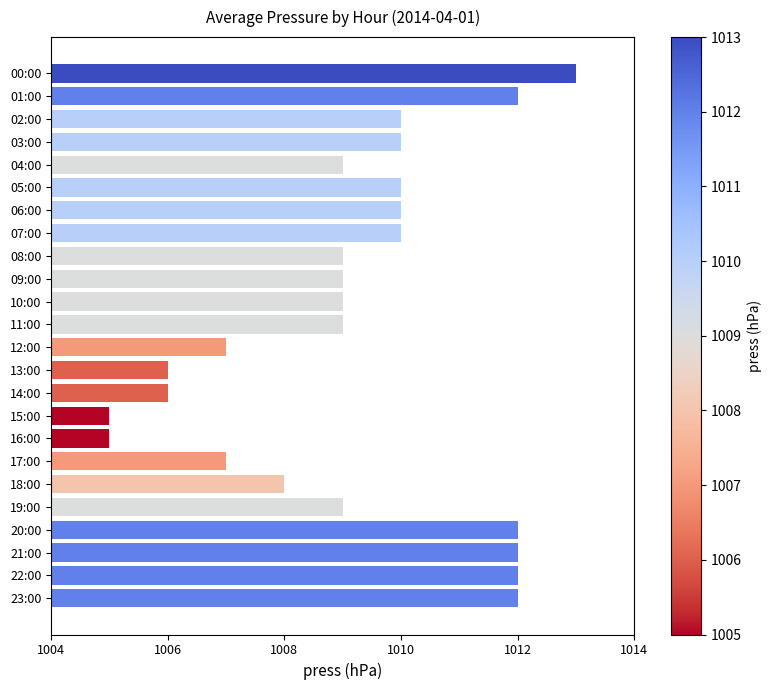

What is the difference between the maximum and second lowest values?

8